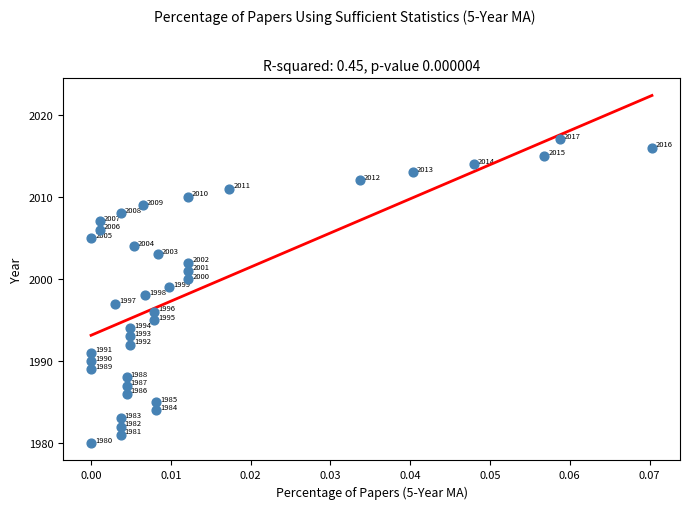

What Y value in the scatter plot is closest to 1998?

1998